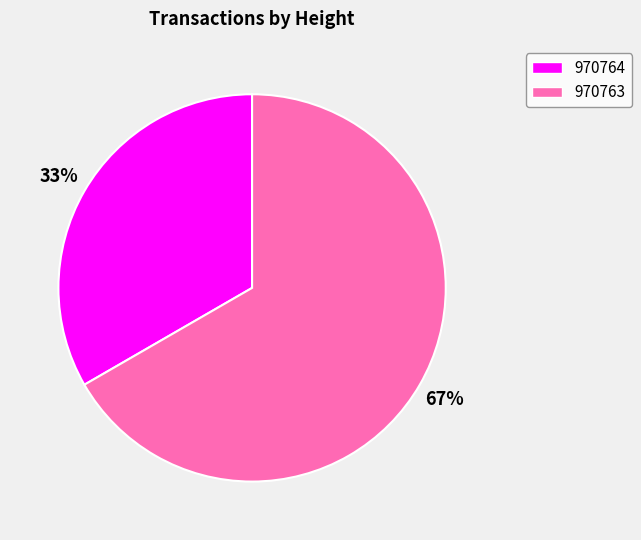

To the nearest percent, what percentage of the pie is 970763?

67%